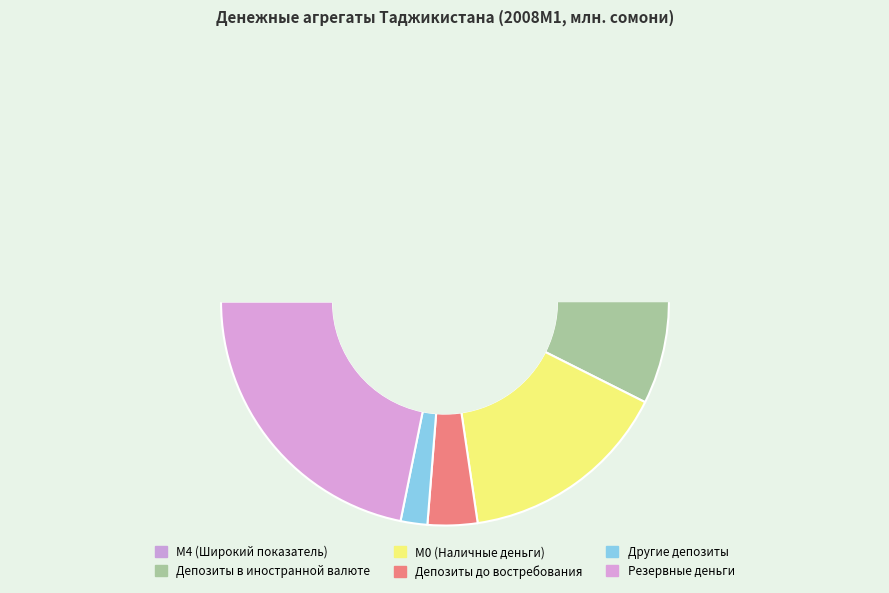

To the nearest percent, what portion does М4 (Широкий показатель) represent?

39%